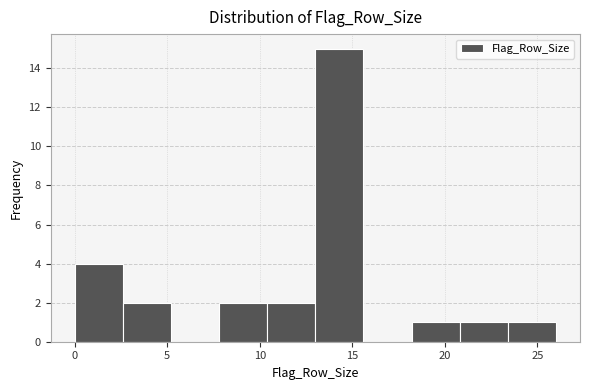

How tall is the bar that spans 10.4 to 13.0 on the x-axis? Neither the bar edges nor the heights are printed on the chart, so give them approximately, as read against the axes.

2